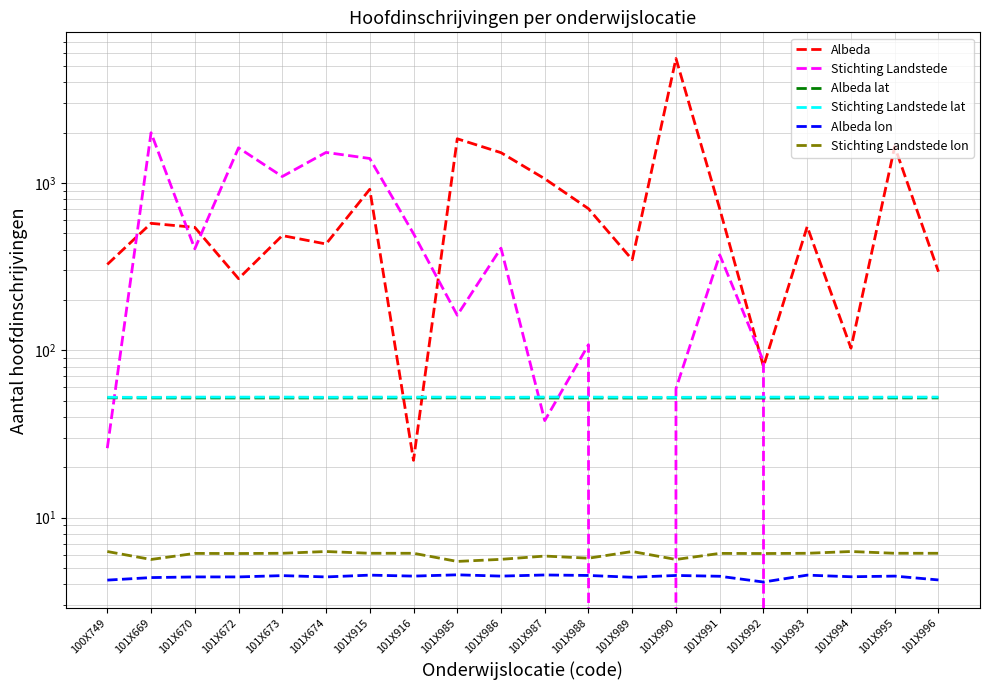

Where do Albeda lat and Albeda first cross each other?

101X915 and 101X916